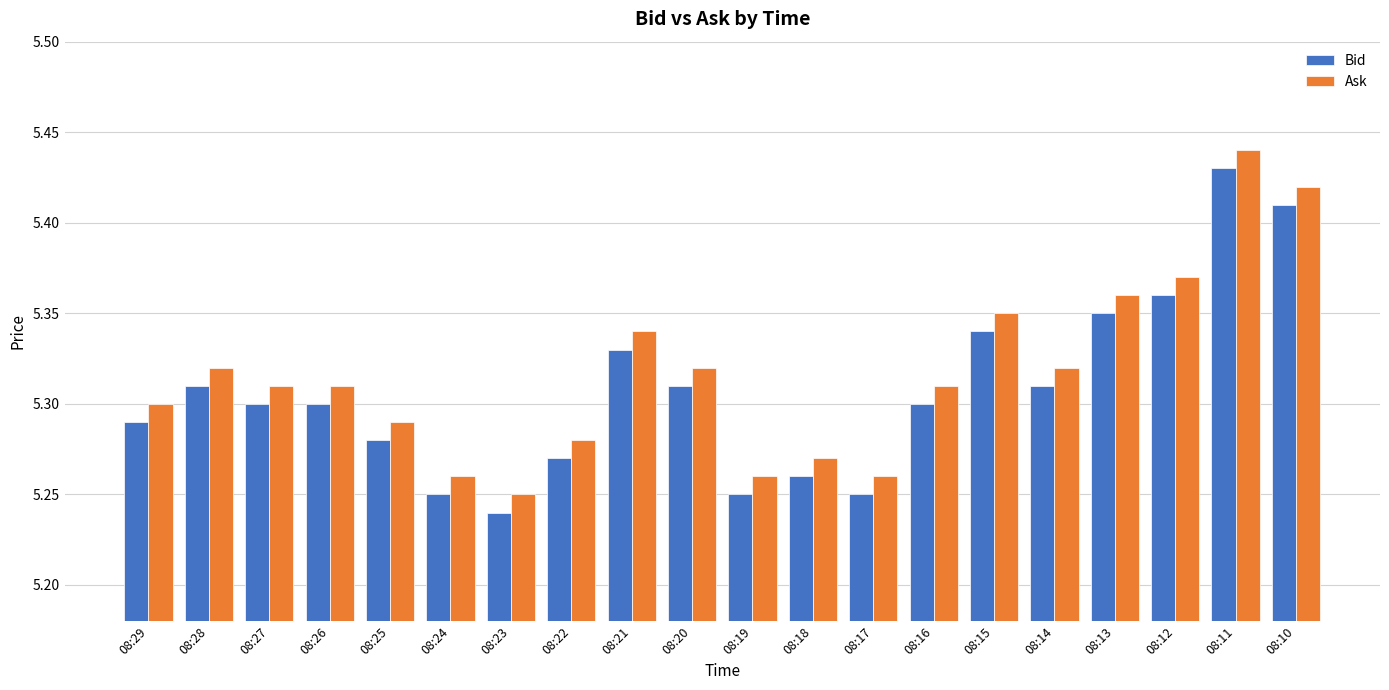

Which category has the lowest value across all series?

08:23